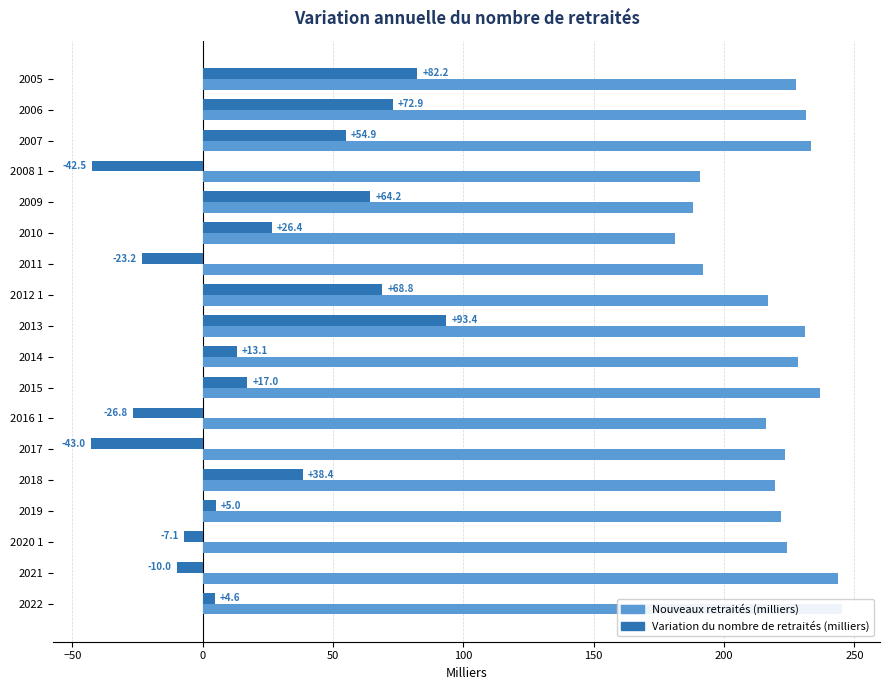

What is the highest value of the Variation du nombre de retraités (milliers) series?

93.4